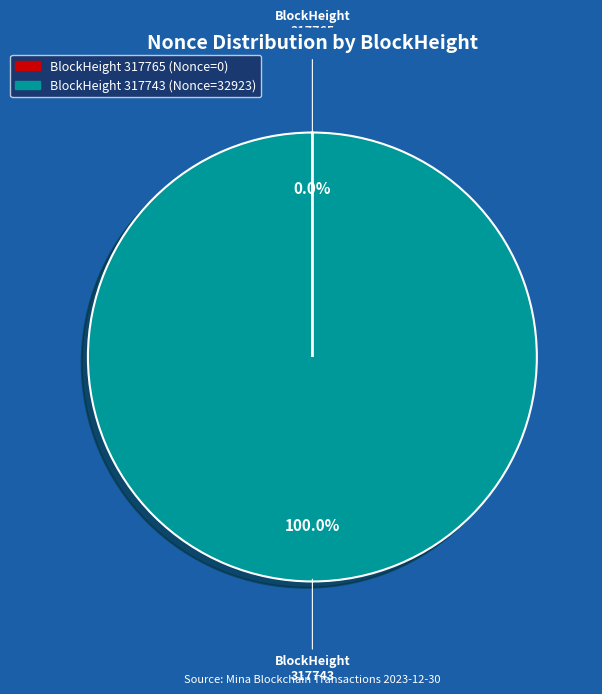

Is there any slice that represents more than half of the pie?

Yes